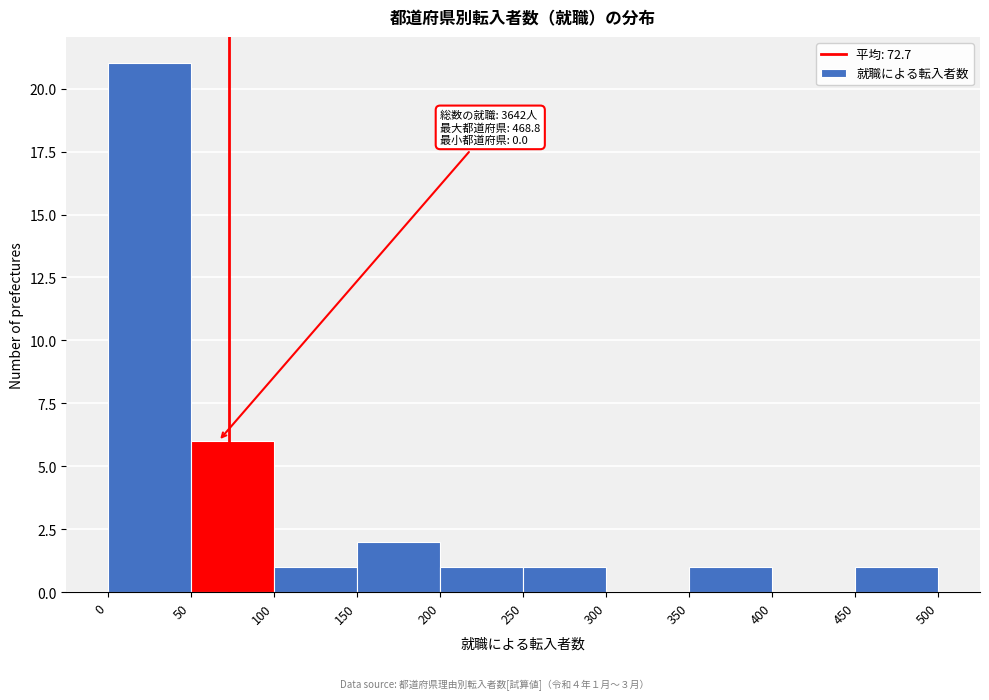

Over which range of the x-axis is the bar tallest?

0 to 50